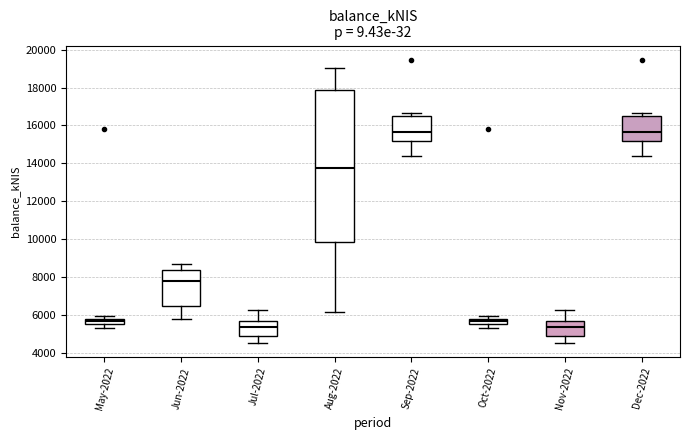

Where is the upper edge of the box for Oct-2022 on the y-axis? The values are not printed on the chart, so give them approximately, as read against the axis.

5800